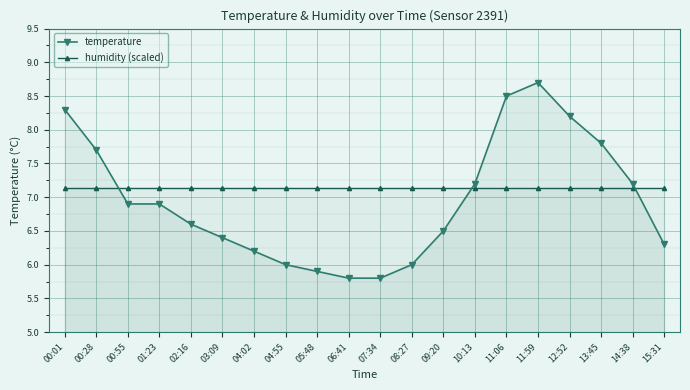

Does the chart display data point markers on the line(s)?

Yes